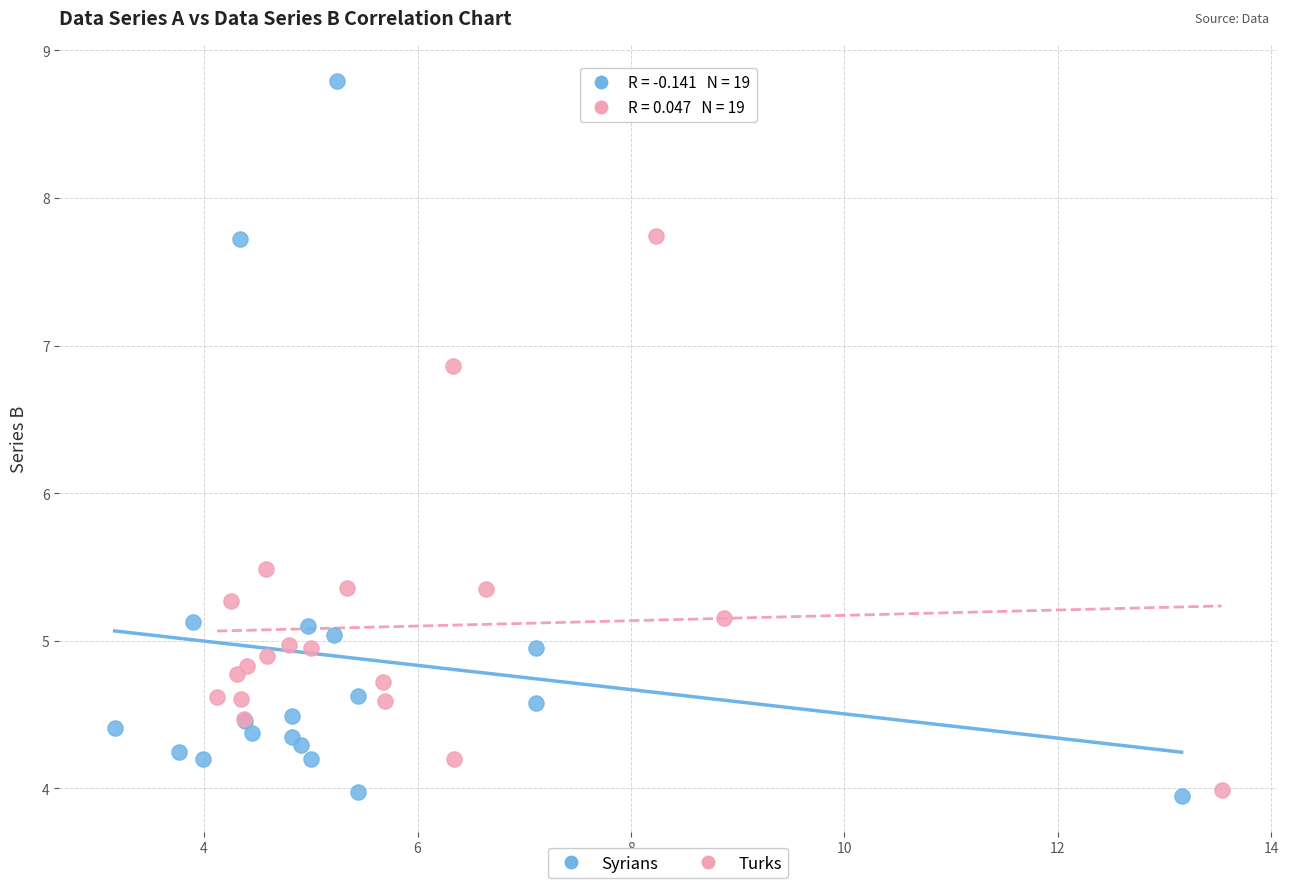

Which series reaches the maximum Y coordinate?

Syrians